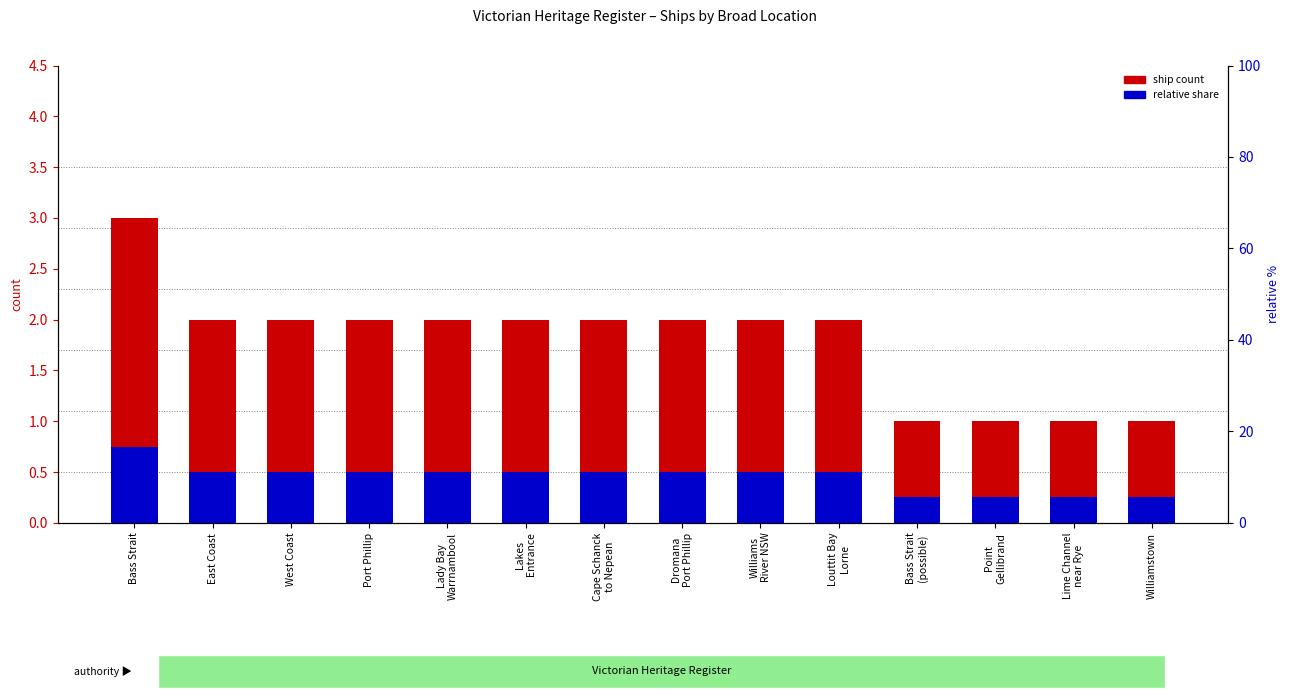

Which has a higher value, Bass Strait
(possible) or Williamstown?

Bass Strait
(possible)